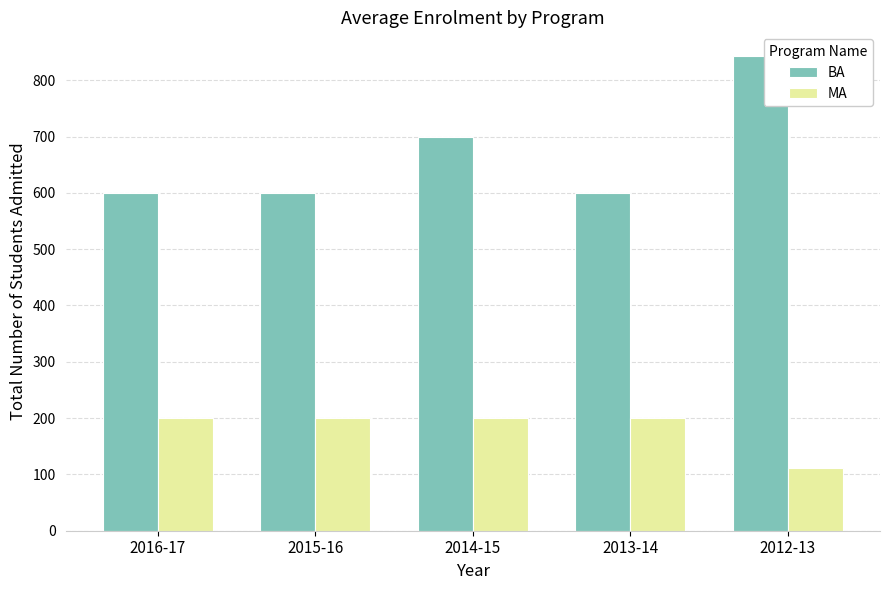

Which series has the largest total across all categories?

BA